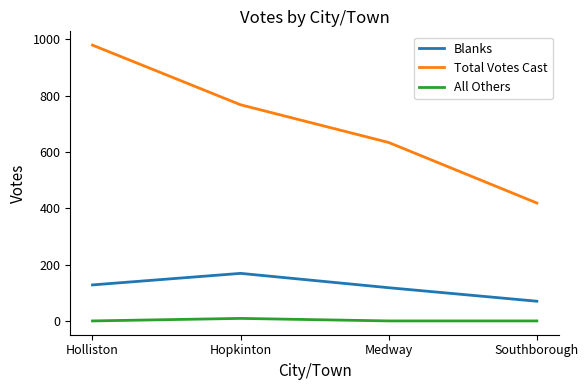

At how many categories does at least one series exceed 644?

2